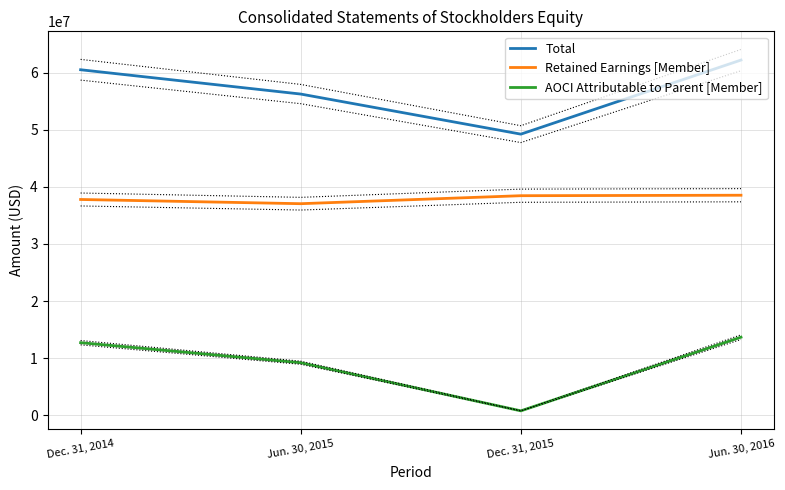

How many series are shown in this chart?

3